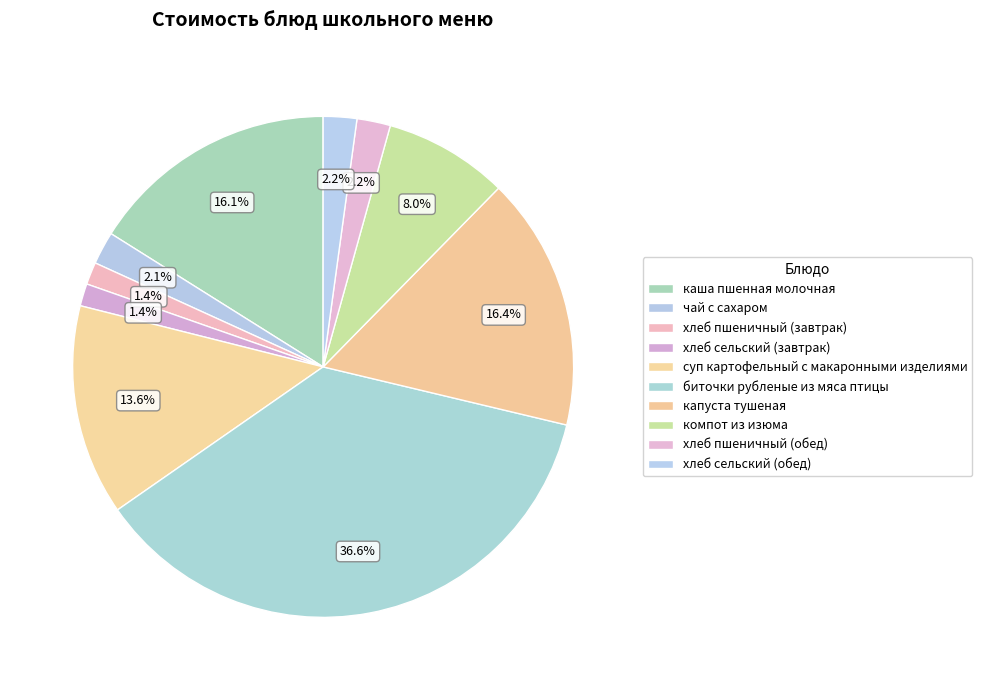

Rank the categories by value from lowest to highest.

хлеб пшеничный (завтрак), хлеб сельский (завтрак), чай с сахаром, хлеб пшеничный (обед), хлеб сельский (обед), компот из изюма, суп картофельный с макаронными изделиями, каша пшенная молочная, капуста тушеная, биточки рубленые из мяса птицы